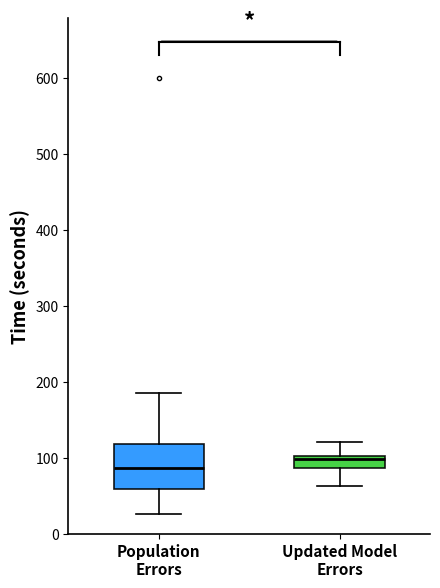

Reading left to right, read every box against the y-axis: the position of its median line, the range the box covers, and the ends of its whiskers. The values are not printed on the chart, so give them approximately, as read against the axis.

Population Errors: median 90, box 60 to 120, whiskers 30 to 180
Updated Model Errors: median 100 (just below the box's upper edge), box 90 to 100, whiskers 60 to 120